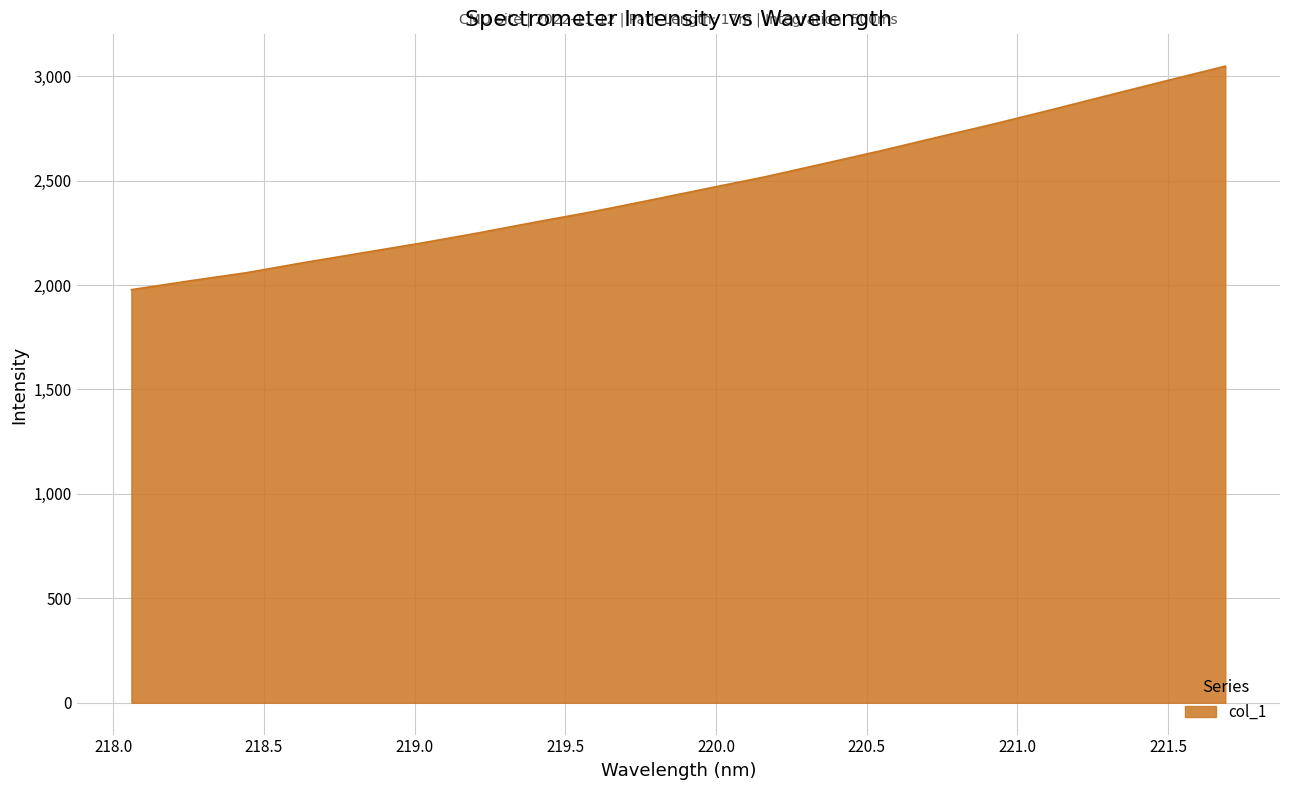

What is the maximum value shown in the chart?

3047.8